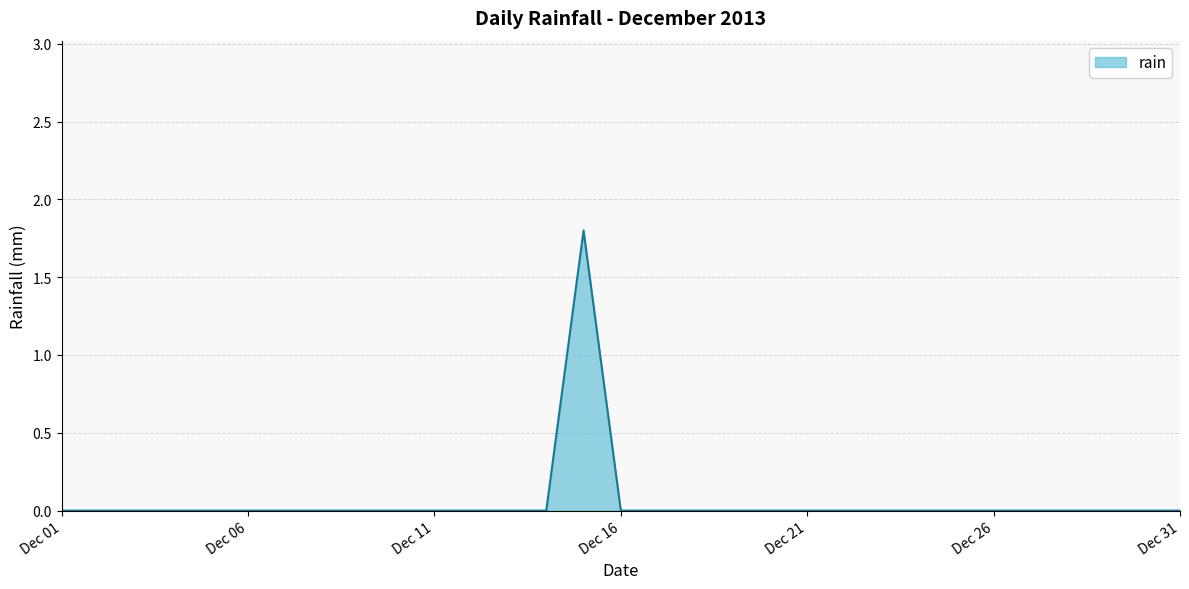

Count the values in the range 0 to 1.

30